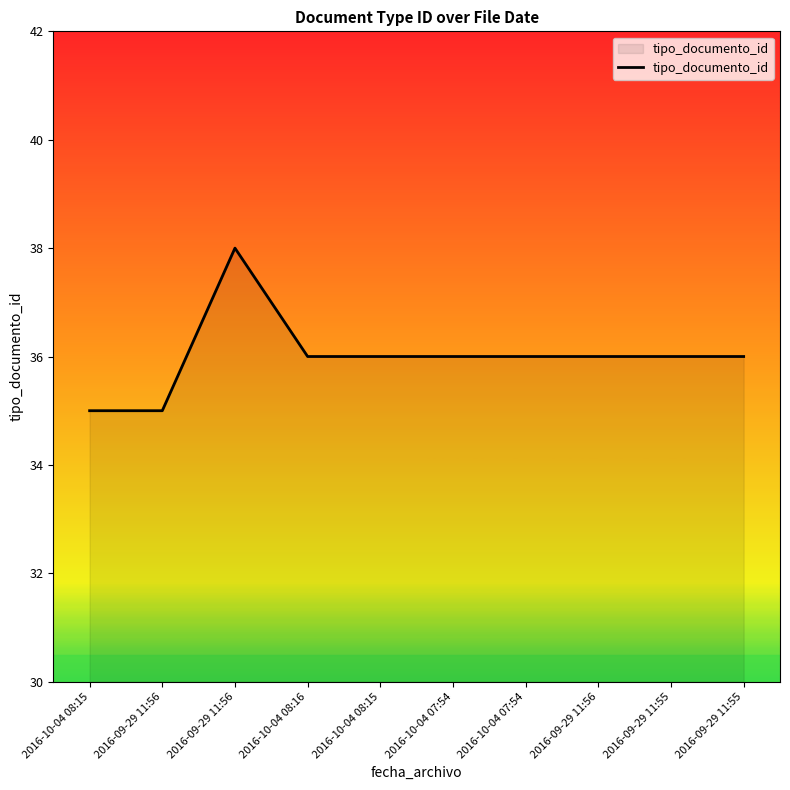

Read the value at 2016-09-29 11:56.

38